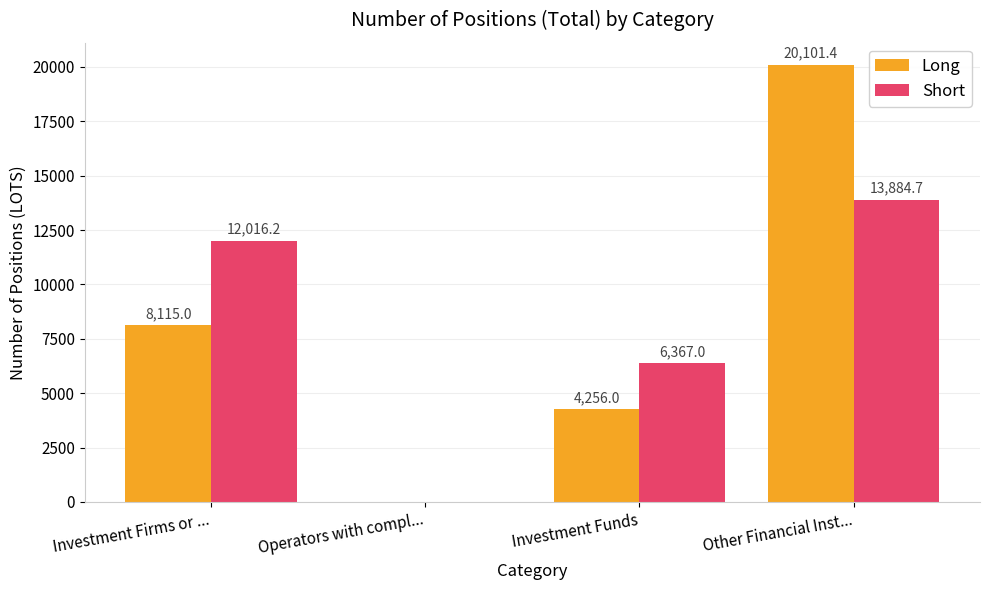

The Short series shows 5873.5 at Operators with compl.... True or false?

False